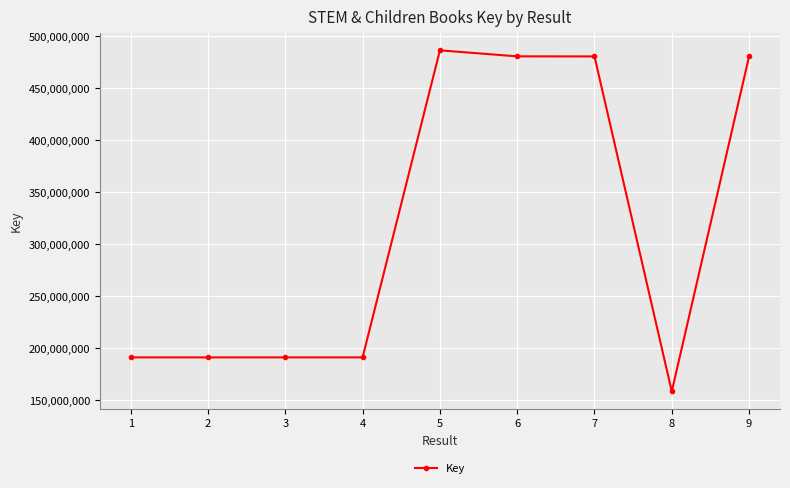

What is the difference between the second highest and second lowest values?

289314703